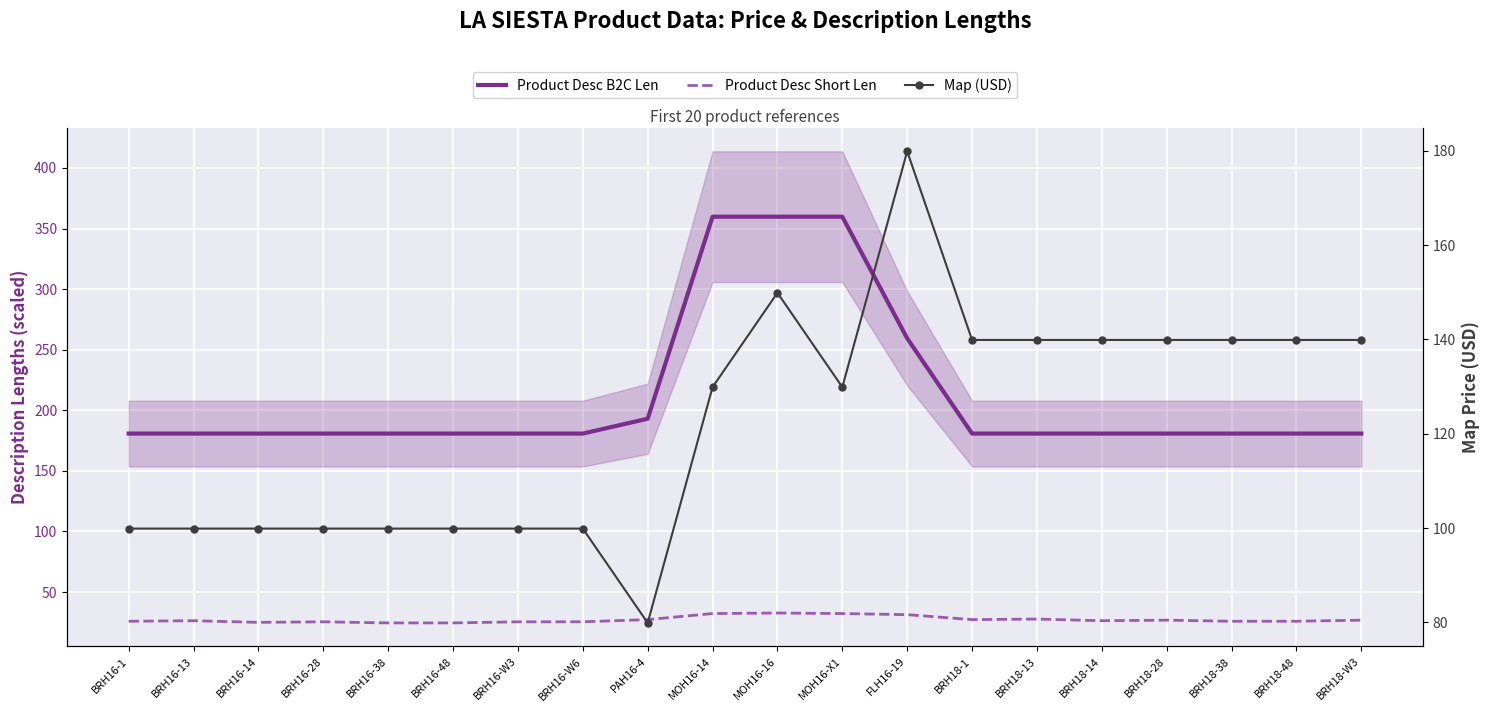

True or false: Product Desc B2C Len and Product Desc Short Len cross at least once.

False